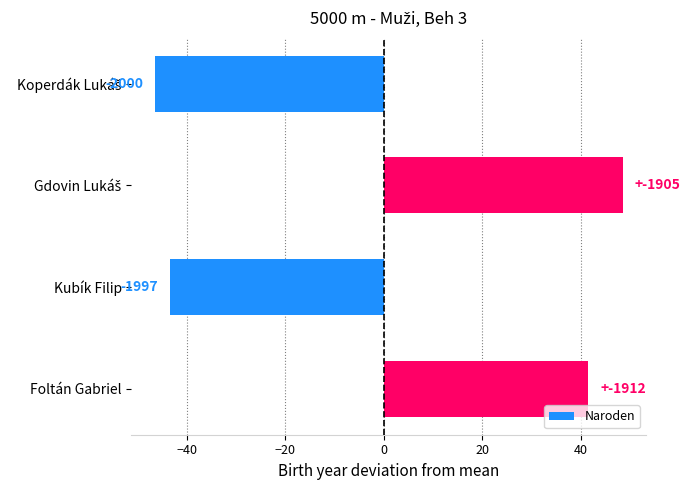

How many bars are there in total?

4